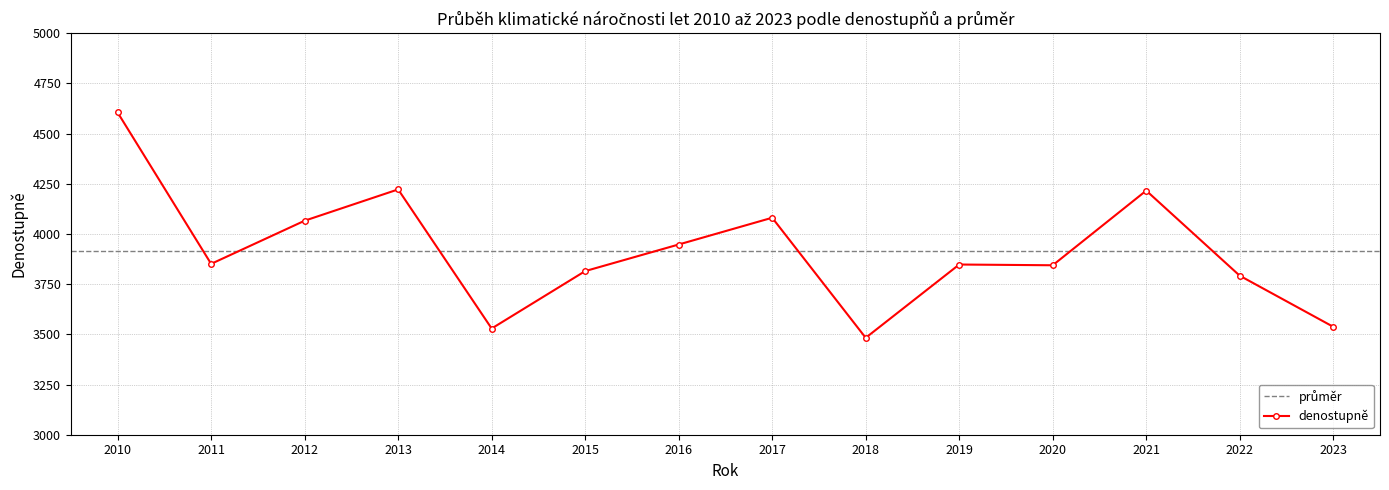

How many interior local peaks (higher than both neighbors) does the data have?

4